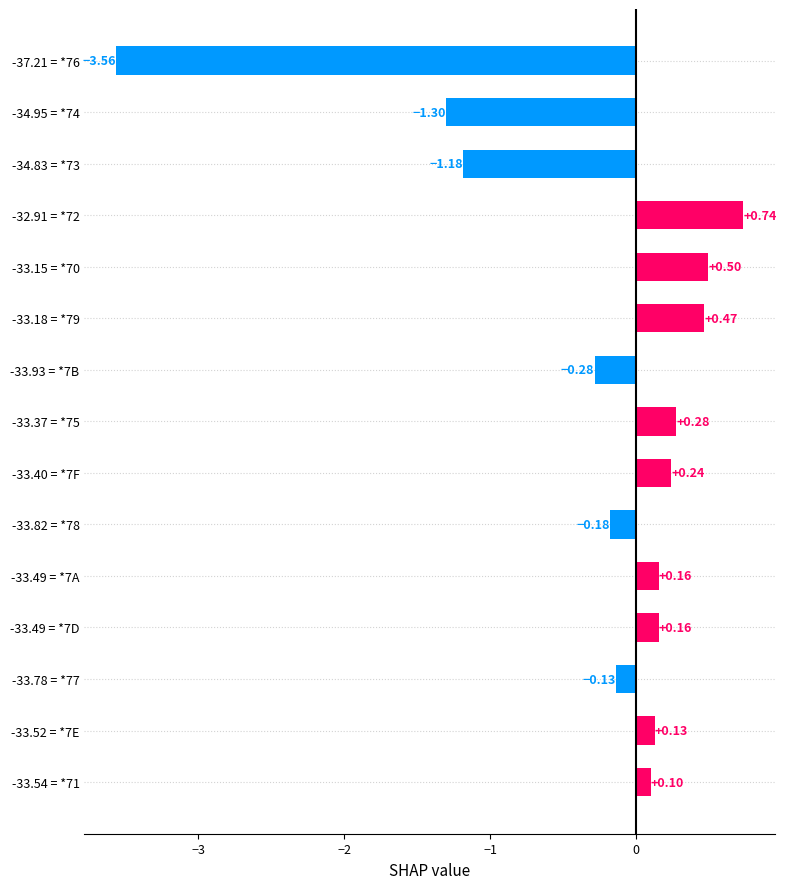

Which category has the lowest value across all series?

-37.21 = *76